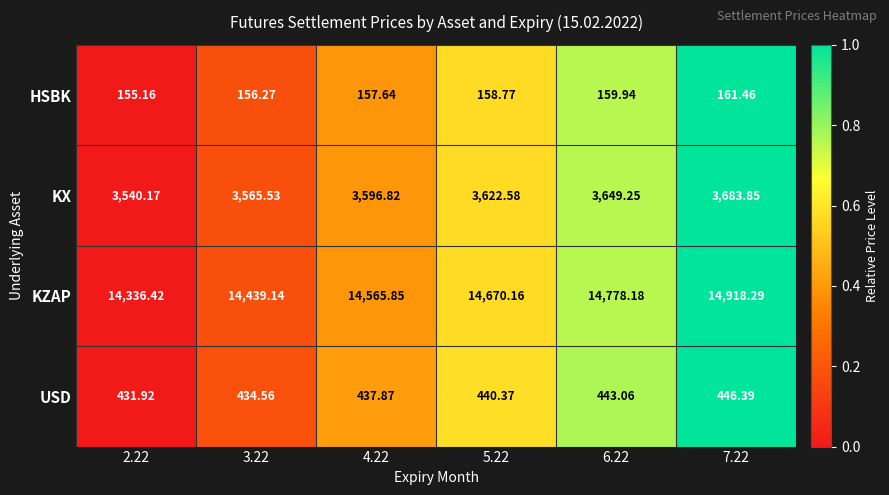

Is the value of KX at 7.22 greater than the value of KZAP at 5.22?

No